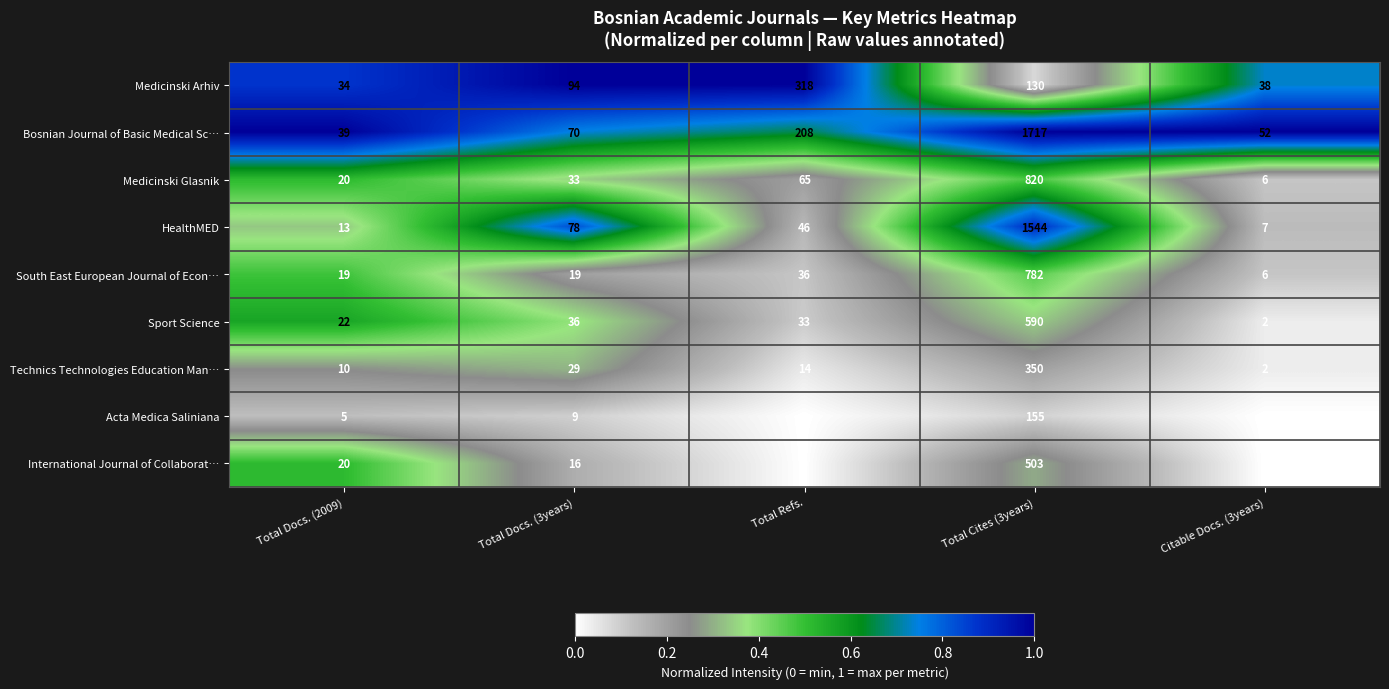

What is the sum of all Medicinski Glasnik values?

944